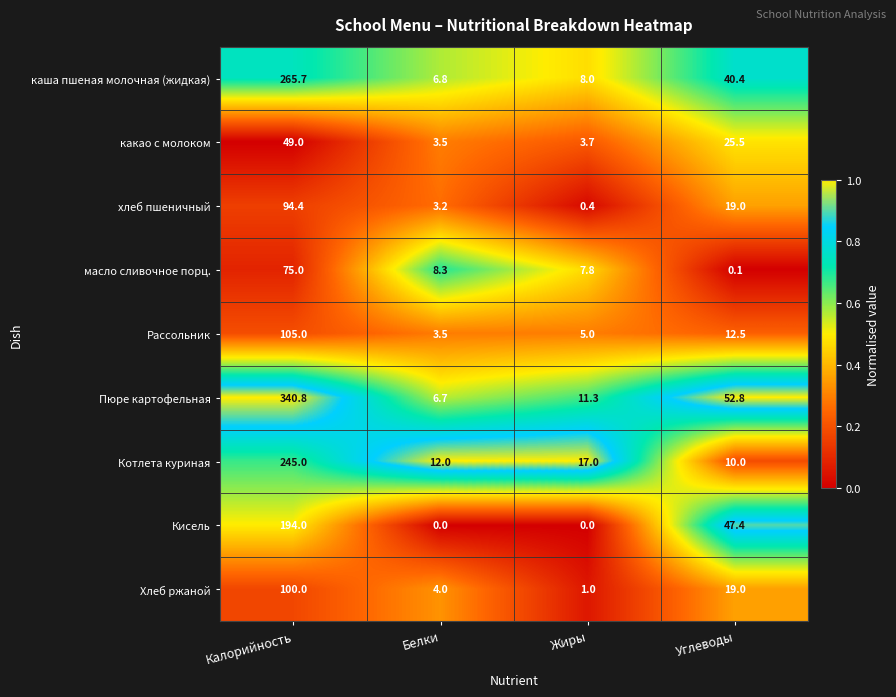

What is the total value across all series at Жиры?

54.2